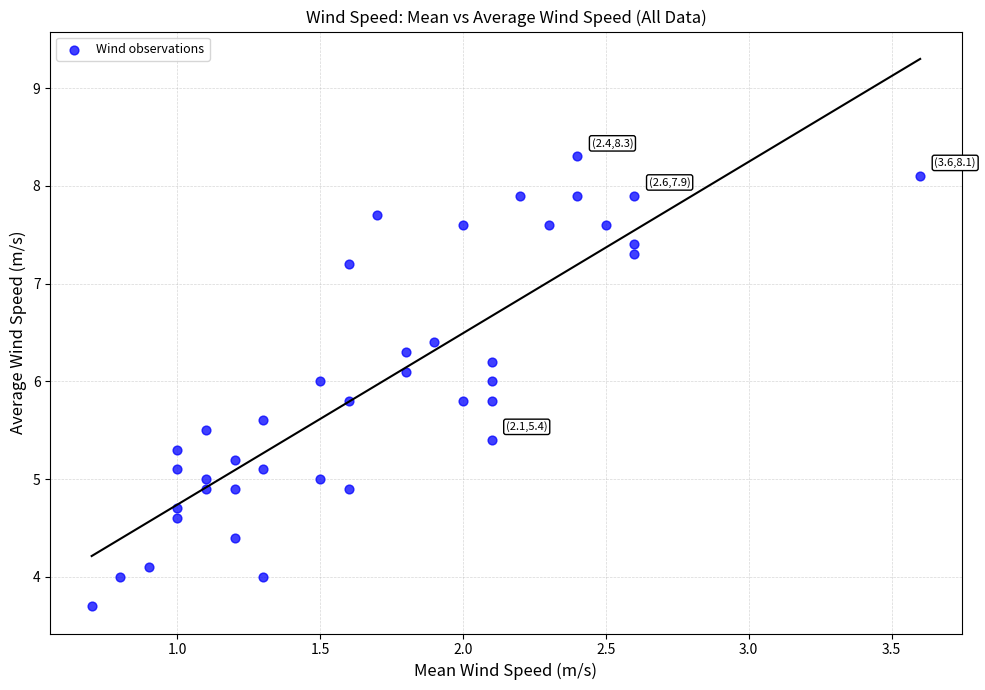

What is the range of Y values (max minus min)?

4.6